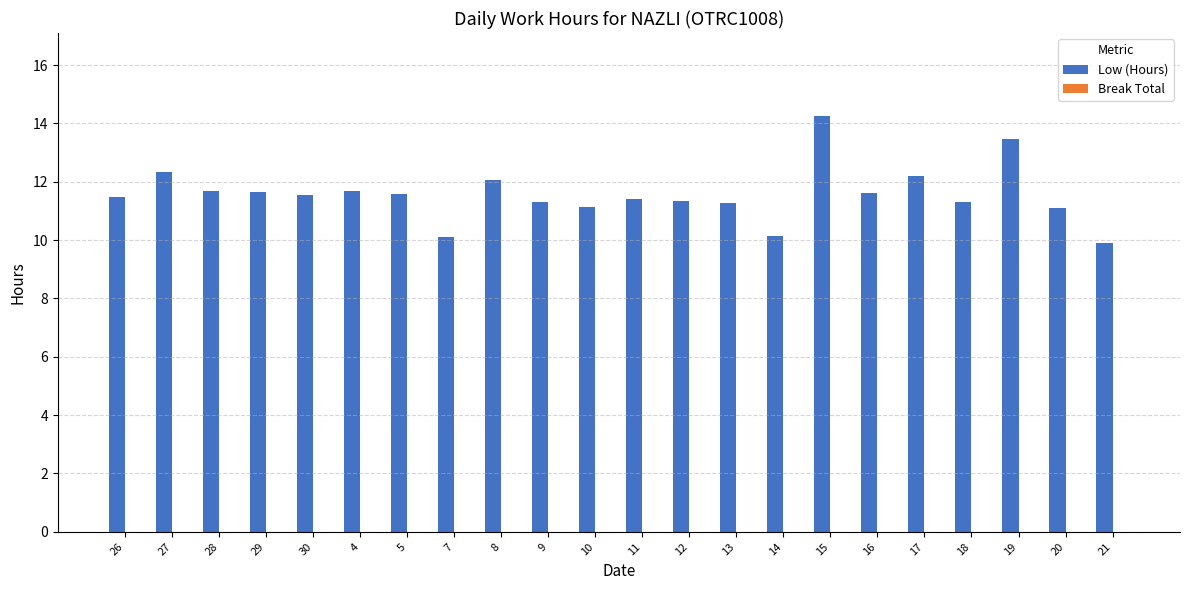

True or false: the data shows 3.3 at 30.

False